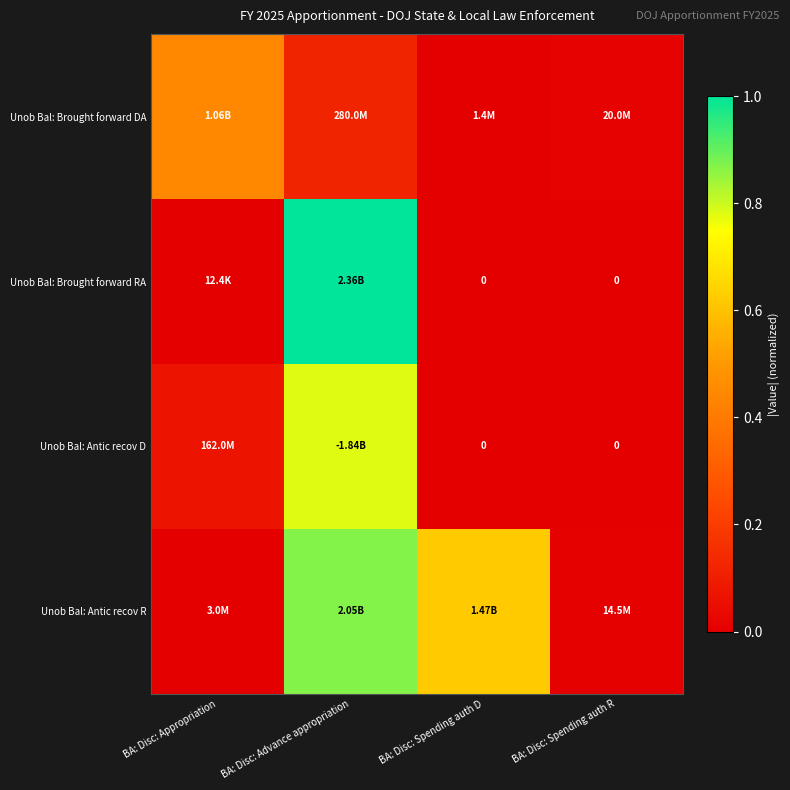

List the labels in order of Unob Bal: Brought forward RA value, smallest first.

BA: Disc: Spending auth D, BA: Disc: Spending auth R, BA: Disc: Appropriation, BA: Disc: Advance appropriation